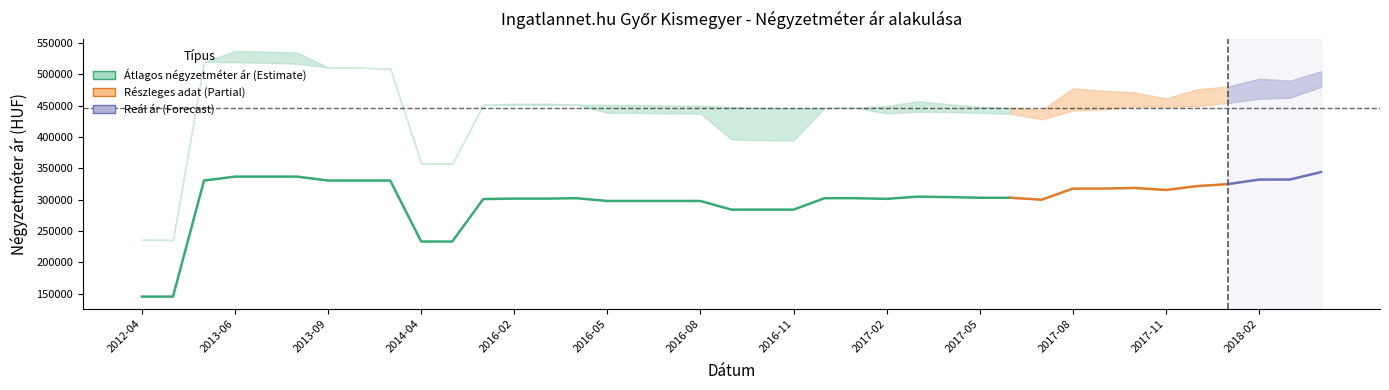

How many interior local peaks (higher than both neighbors) does the data have?

2